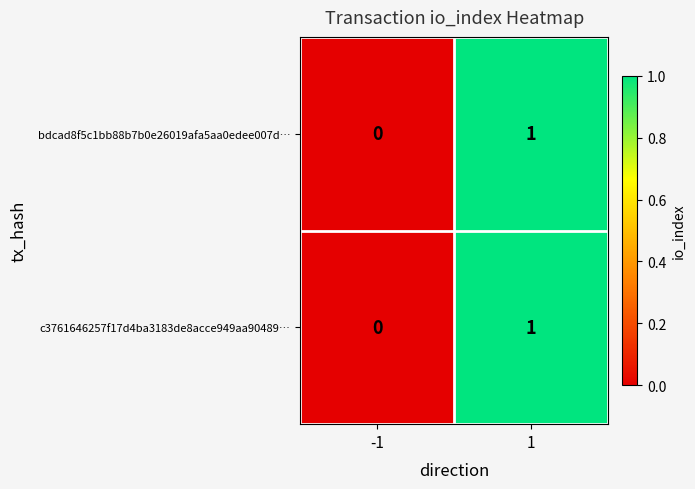

Reading left to right, extract all data points from this chart.

bdcad8f5c1bb88b7b0e26019afa5aa0edee007d…: -1=0	1=1
c3761646257f17d4ba3183de8acce949aa90489…: -1=0	1=1